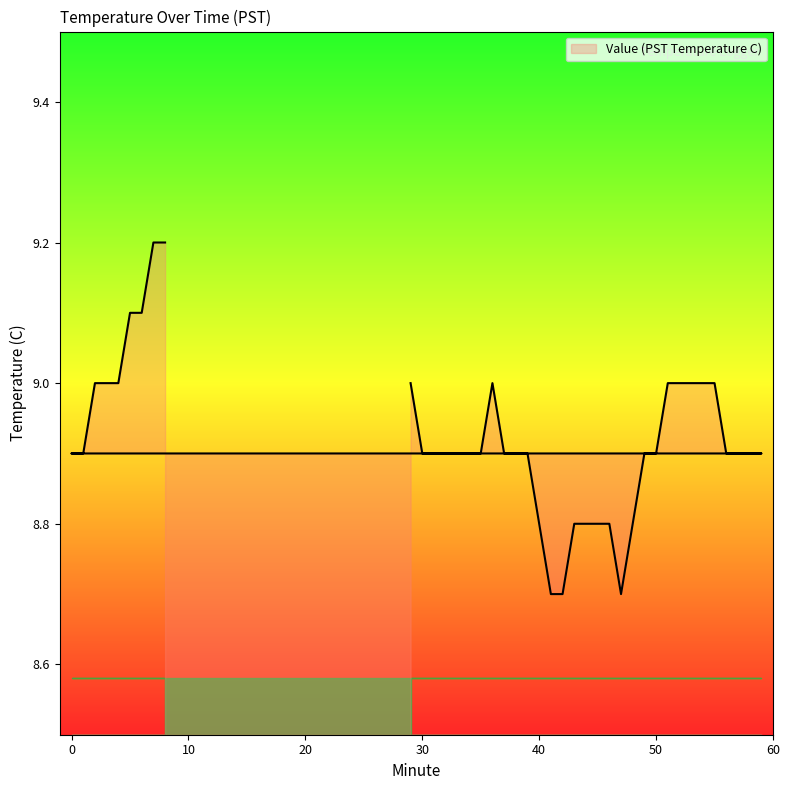

True or false: the data shows 1.9 at 31.

False